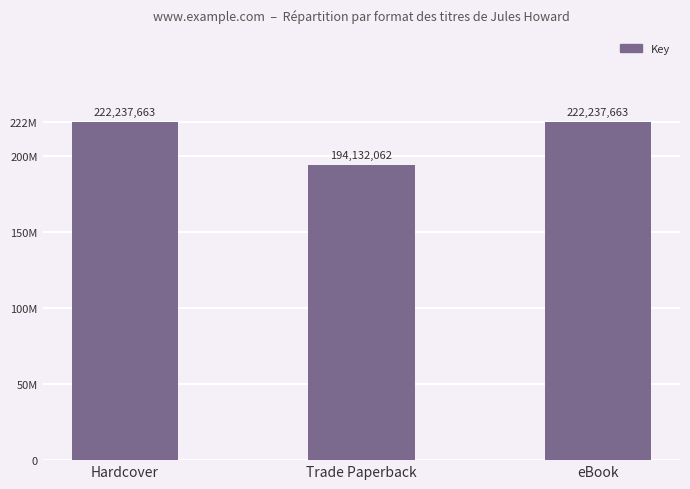

Does the chart contain any negative values?

No